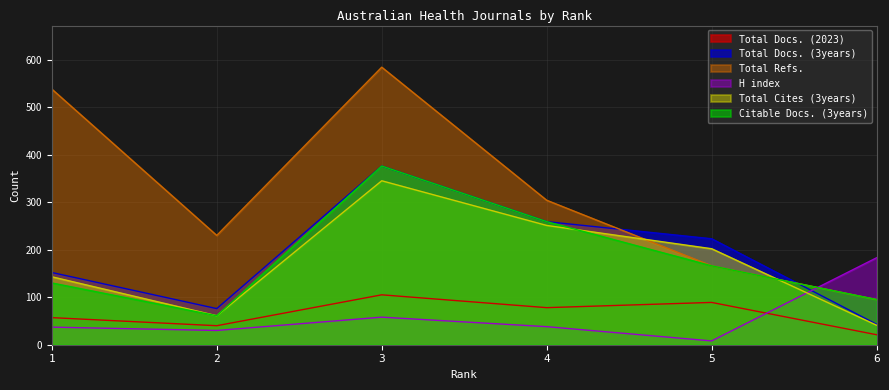

Reading left to right, what are all the values shown in this chart?

Total Docs. (2023): 57	40	105	78	89	21
Total Docs. (3years): 152	76	376	259	223	43
Total Refs.: 538	230	584	304	166	95
H index: 37	30	58	38	8	183
Total Cites (3years): 143	61	345	251	202	41
Citable Docs. (3years): 130	61	376	259	166	95